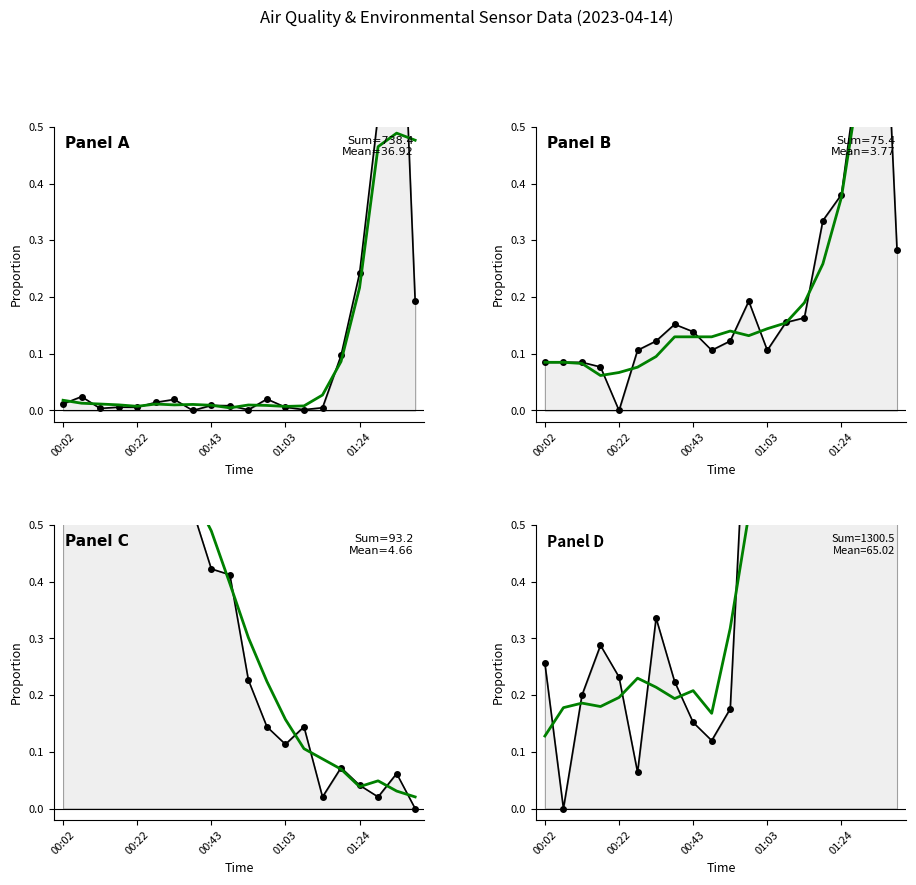

How many data points in BME280_humidity are above 0?

19